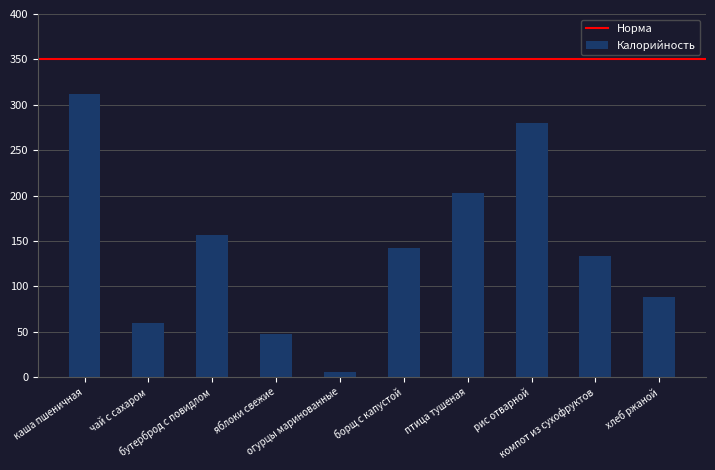

Is it true that the value at рис отварной is 370?

False